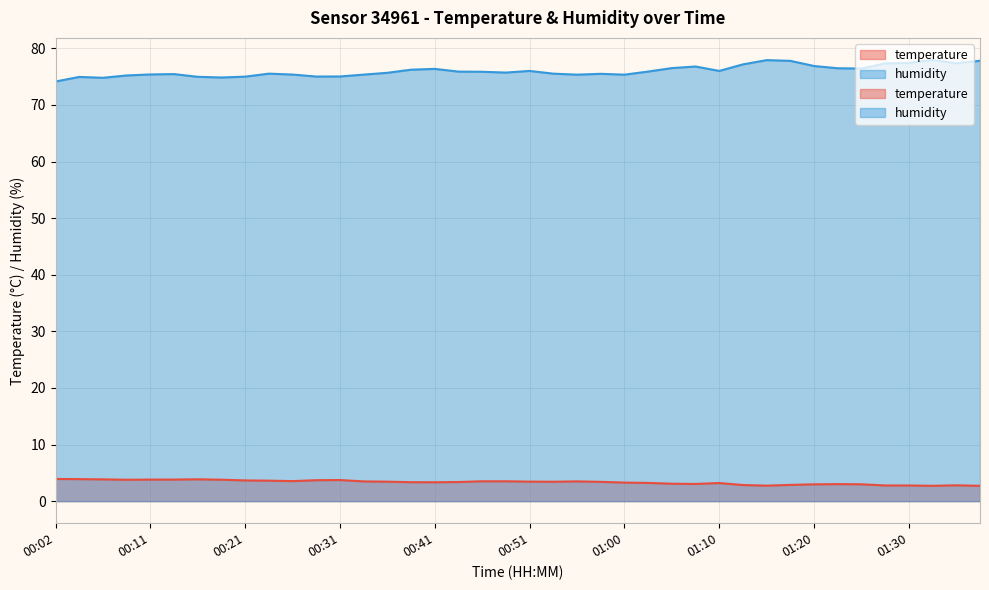

Rank the categories by humidity value from highest to lowest.

01:32, 01:15, 01:37, 01:17, 01:30, 01:35, 01:27, 01:13, 01:20, 01:08, 01:05, 01:22, 01:25, 00:41, 00:38, 00:51, 01:10, 01:03, 00:43, 00:46, 00:48, 00:36, 00:24, 00:53, 00:58, 00:14, 00:11, 00:26, 00:33, 00:55, 01:00, 00:09, 00:31, 00:28, 00:21, 00:16, 00:04, 00:19, 00:06, 00:02